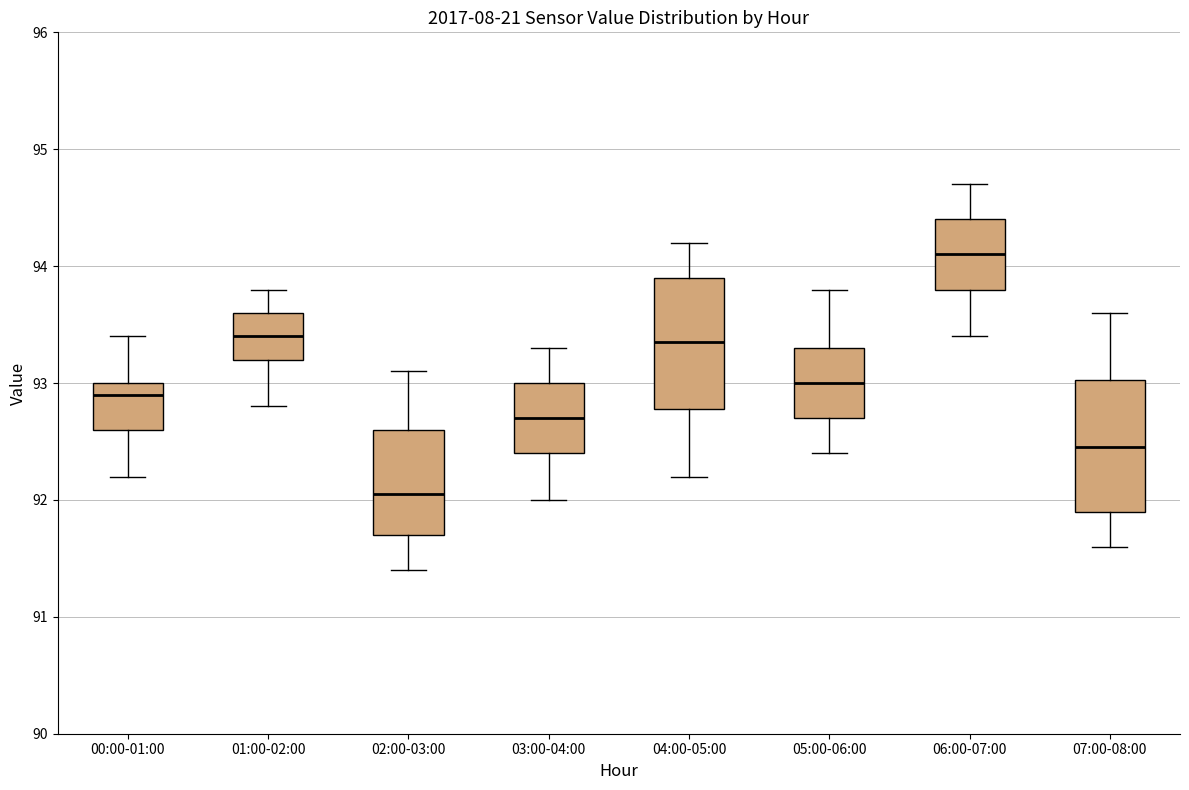

Where does the lower whisker of the box for 06:00-07:00 end on the y-axis? The values are not printed on the chart, so give them approximately, as read against the axis.

93.4